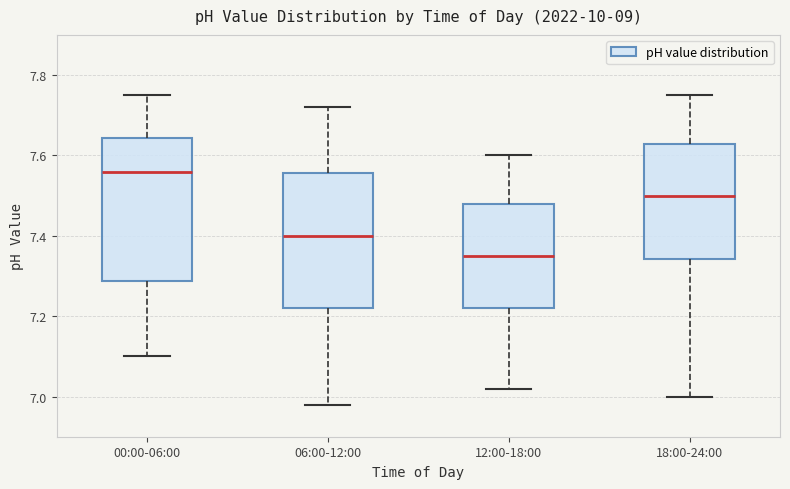

Reading left to right, read every box against the y-axis: the position of its median line, the range the box covers, and the ends of its whiskers. The values are not printed on the chart, so give them approximately, as read against the axis.

00:00-06:00: median 7.56, box 7.28 to 7.64, whiskers 7.10 to 7.76
06:00-12:00: median 7.40, box 7.22 to 7.56, whiskers 6.98 to 7.72
12:00-18:00: median 7.36, box 7.22 to 7.48, whiskers 7.02 to 7.60
18:00-24:00: median 7.50, box 7.34 to 7.62, whiskers 7.00 to 7.76